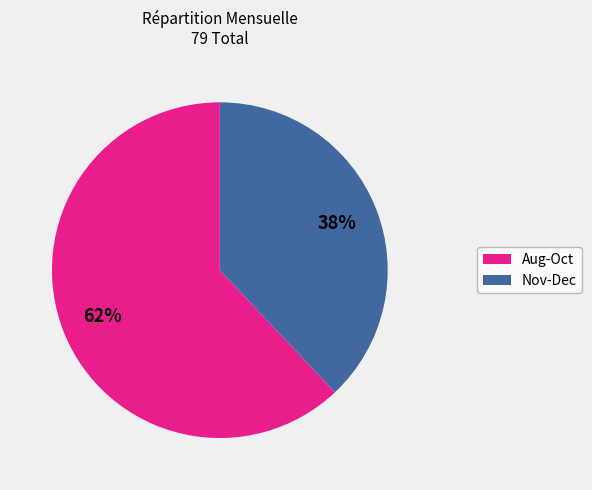

To the nearest percent, what portion does Nov-Dec represent?

38%